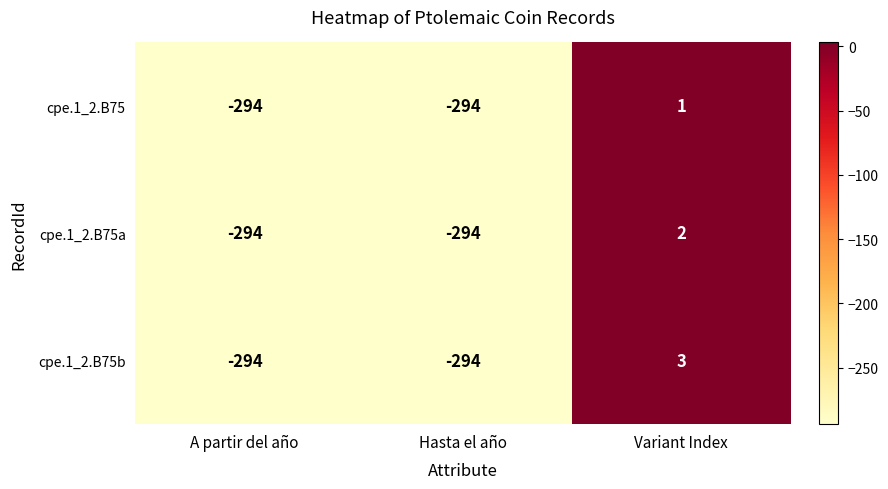

List the series in order of their overall mean, highest first.

cpe.1_2.B75b, cpe.1_2.B75a, cpe.1_2.B75